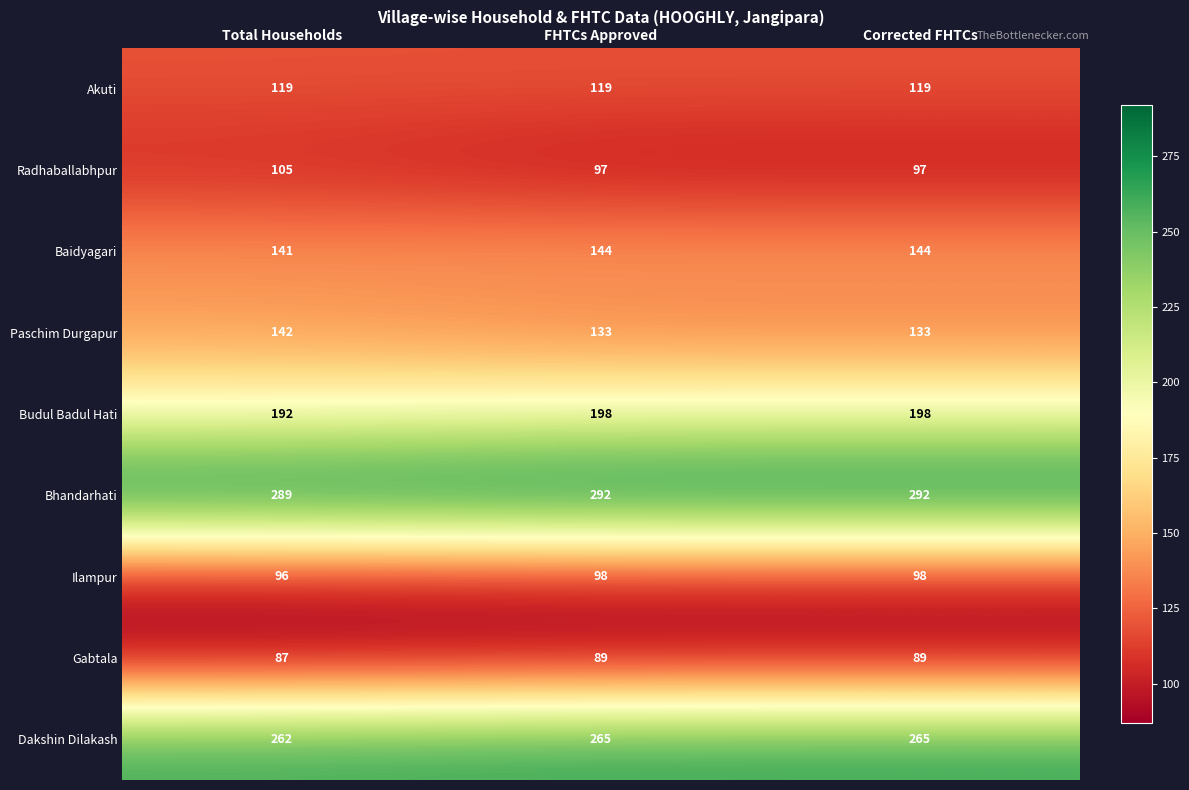

Reading right to left, list all the values displayed in this chart.

Akuti: Corrected FHTCs=119	FHTCs Approved=119	Total Households=119
Radhaballabhpur: Corrected FHTCs=97	FHTCs Approved=97	Total Households=105
Baidyagari: Corrected FHTCs=144	FHTCs Approved=144	Total Households=141
Paschim Durgapur: Corrected FHTCs=133	FHTCs Approved=133	Total Households=142
Budul Badul Hati: Corrected FHTCs=198	FHTCs Approved=198	Total Households=192
Bhandarhati: Corrected FHTCs=292	FHTCs Approved=292	Total Households=289
Ilampur: Corrected FHTCs=98	FHTCs Approved=98	Total Households=96
Gabtala: Corrected FHTCs=89	FHTCs Approved=89	Total Households=87
Dakshin Dilakash: Corrected FHTCs=265	FHTCs Approved=265	Total Households=262